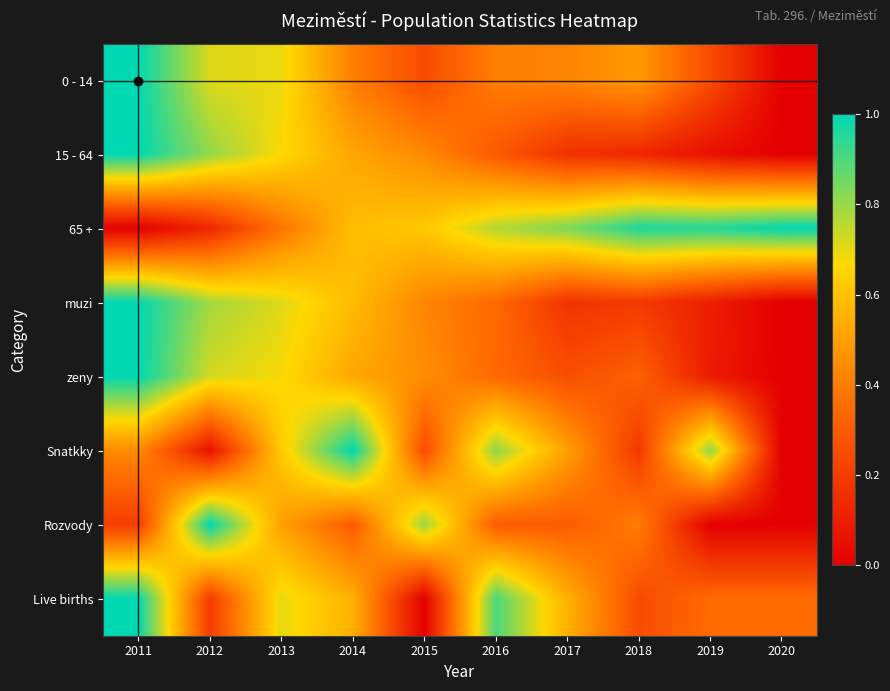

At how many categories does at least one series exceed 0?

10